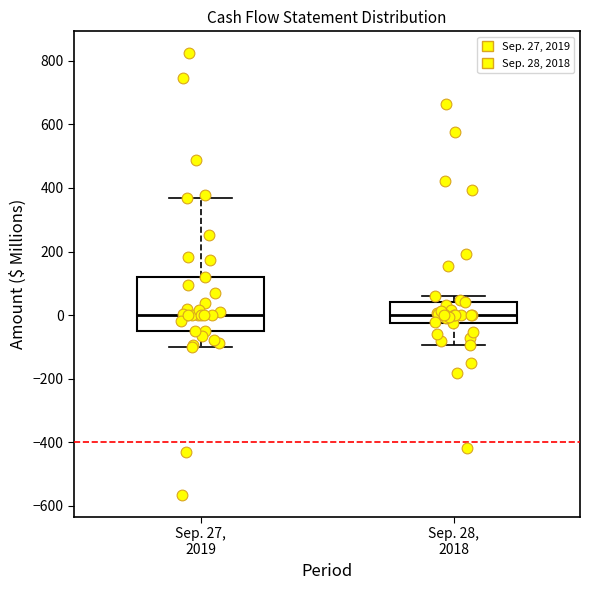

Comparing the boxes themselves (not the whiskers), which one is the tallest?

Sep. 27, 2019